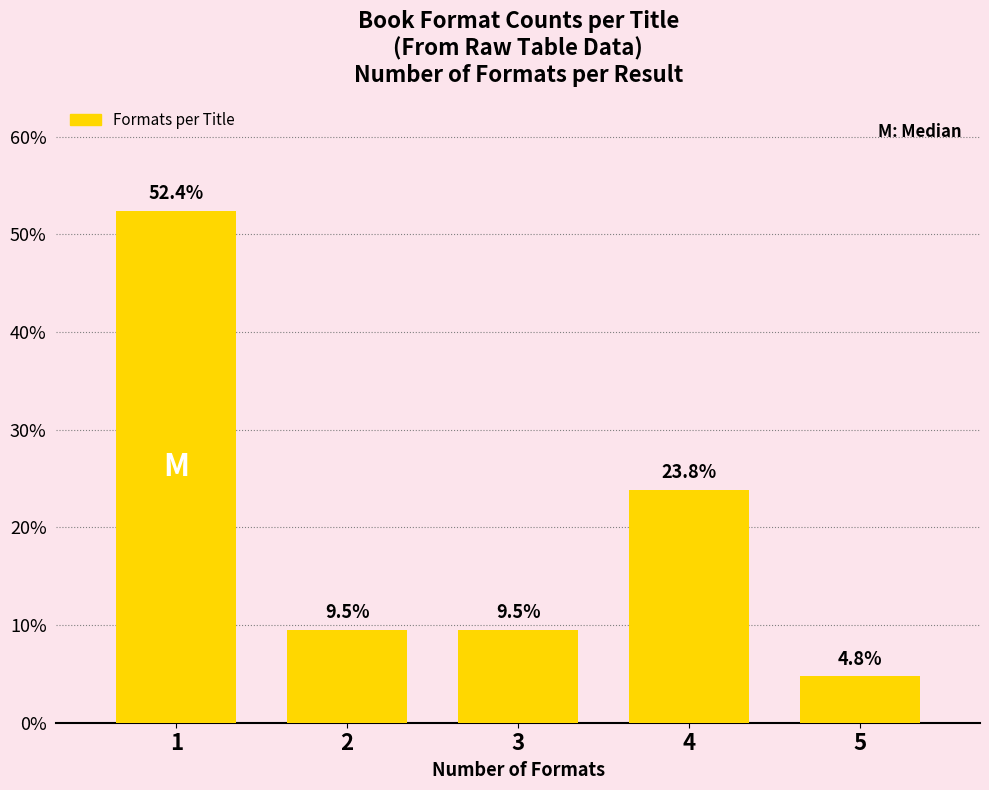

Reading left to right, transcribe all the data shown in this chart.

52.4	9.5	9.5	23.8	4.8